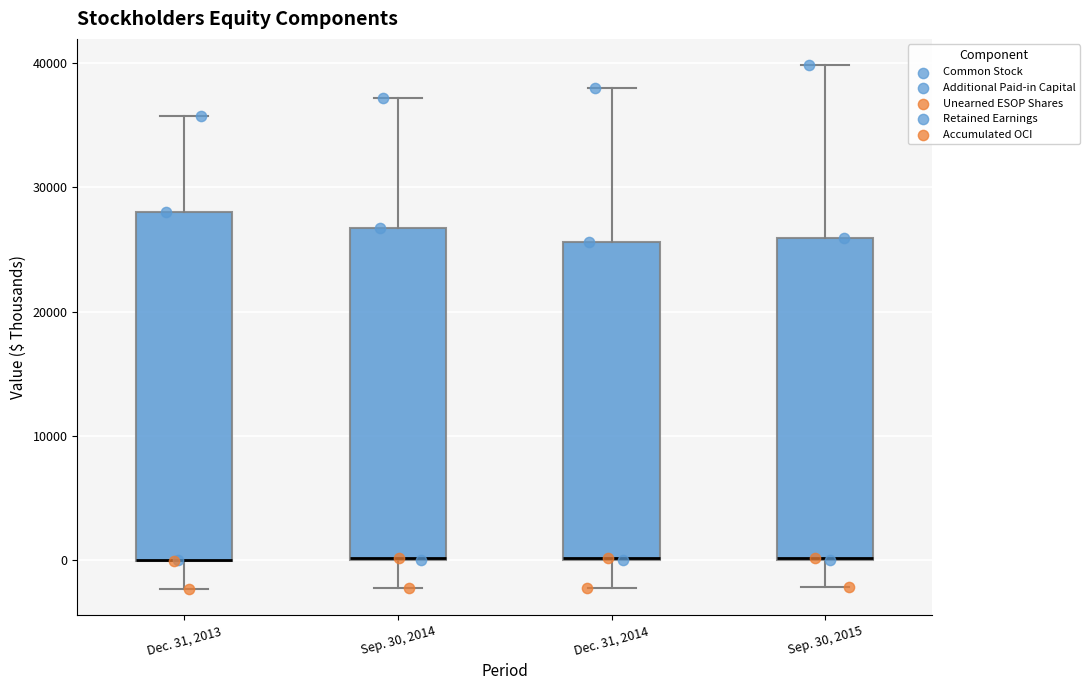

Reading left to right, transcribe this box plot: for each box, give where its median line is, the range the box spans, and where its two whiskers end, as read against the y-axis. The values are not printed on the chart, so give them approximately, as read against the axis.

Dec. 31, 2013: median 0 (drawn on the box's lower edge), box 0 to 28000, whiskers -2000 to 36000
Sep. 30, 2014: median 0 (drawn on the box's lower edge), box 0 to 27000, whiskers -2000 to 37000
Dec. 31, 2014: median 0 (drawn on the box's lower edge), box 0 to 26000, whiskers -2000 to 38000
Sep. 30, 2015: median 0 (drawn on the box's lower edge), box 0 to 26000, whiskers -2000 to 40000